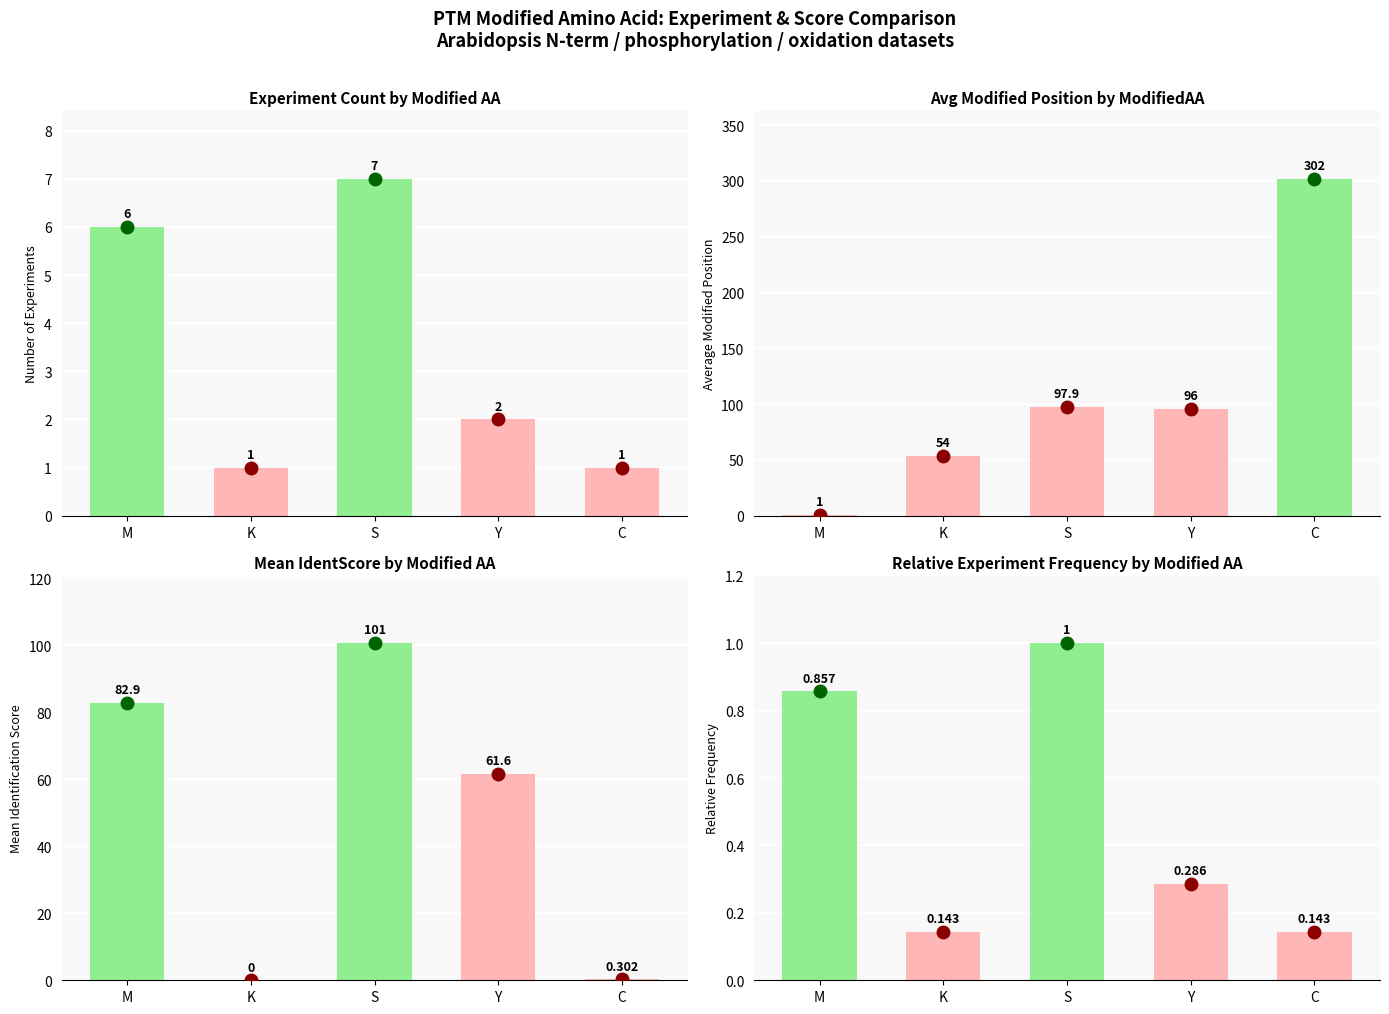

Is it true that the value at M is 0.4?

False